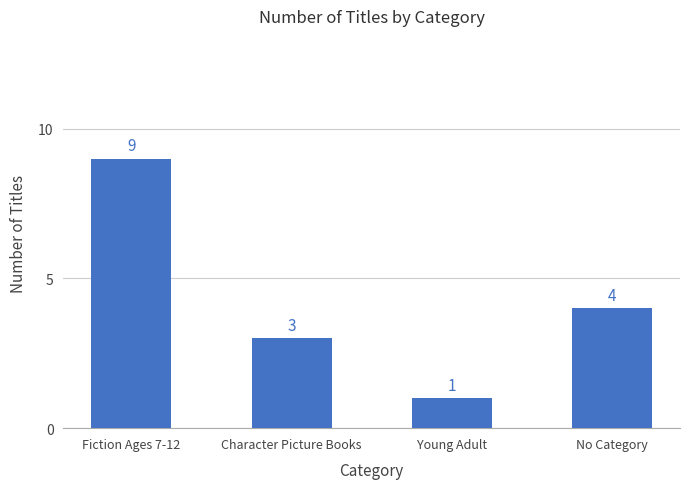

What position from the left is Character Picture Books?

2